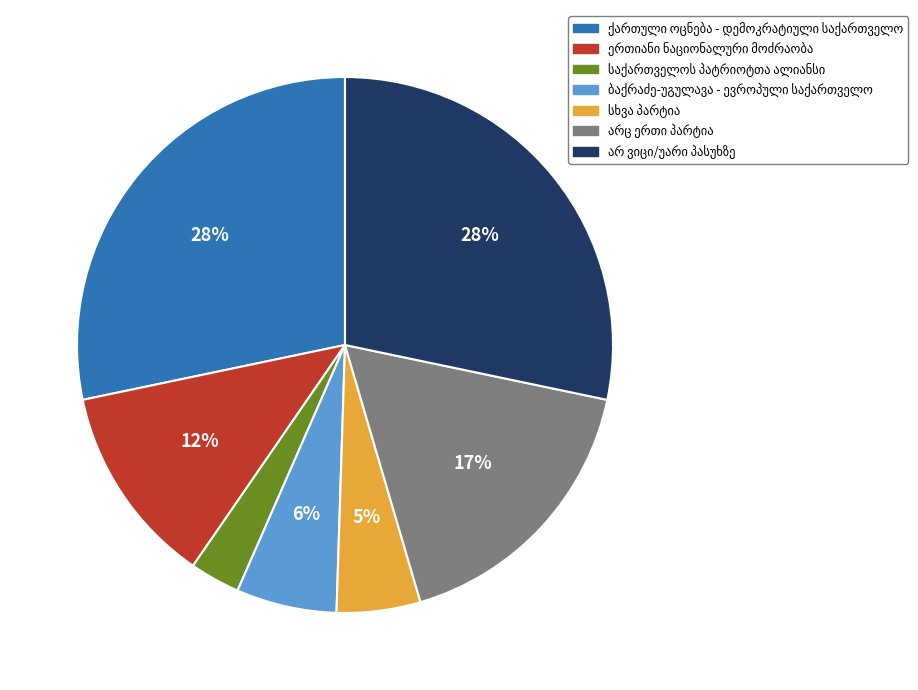

To the nearest percent, what is the average slice percentage?

14%